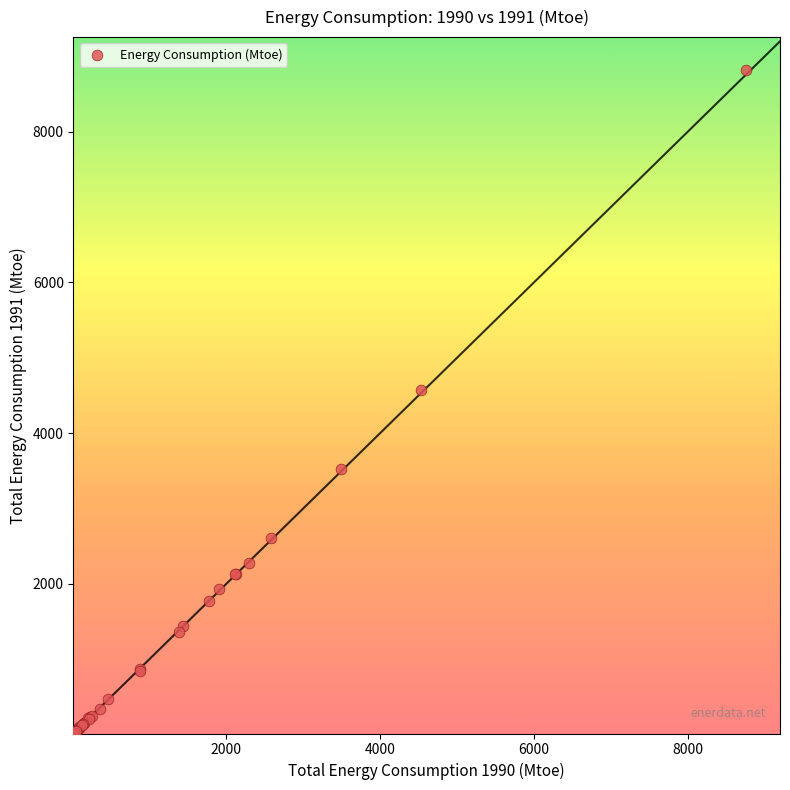

What Y value in the scatter plot is closest to 4413?

4575.3